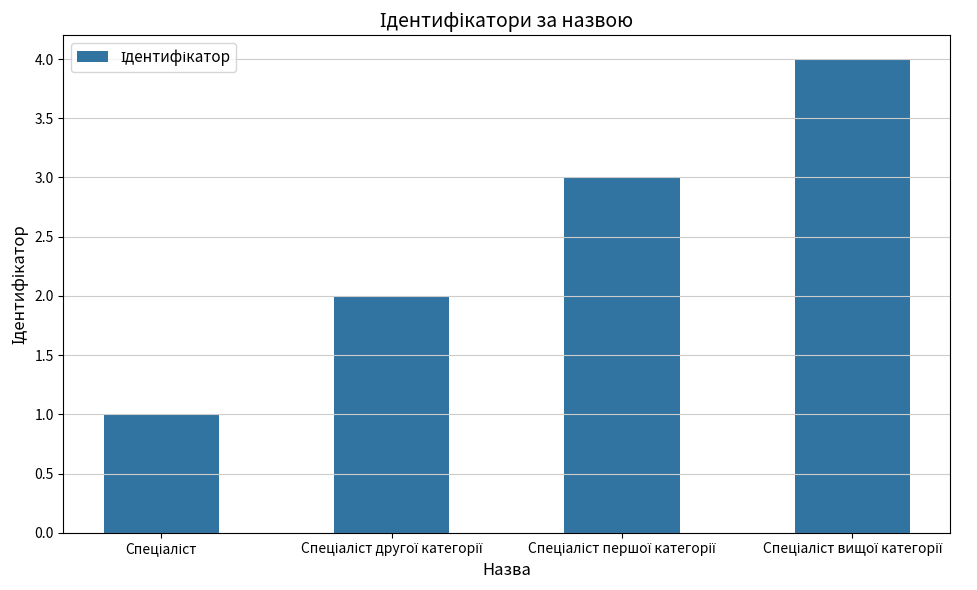

What is the maximum value shown in the chart?

4